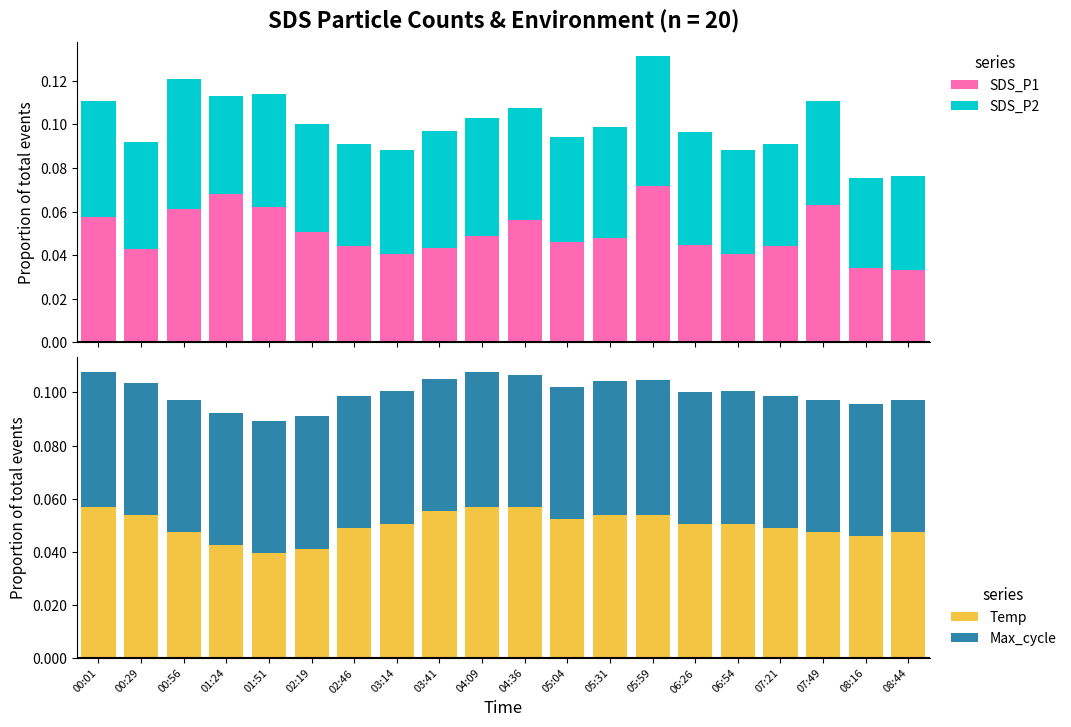

Count the SDS_P1 values in the range 0 to 1.

20